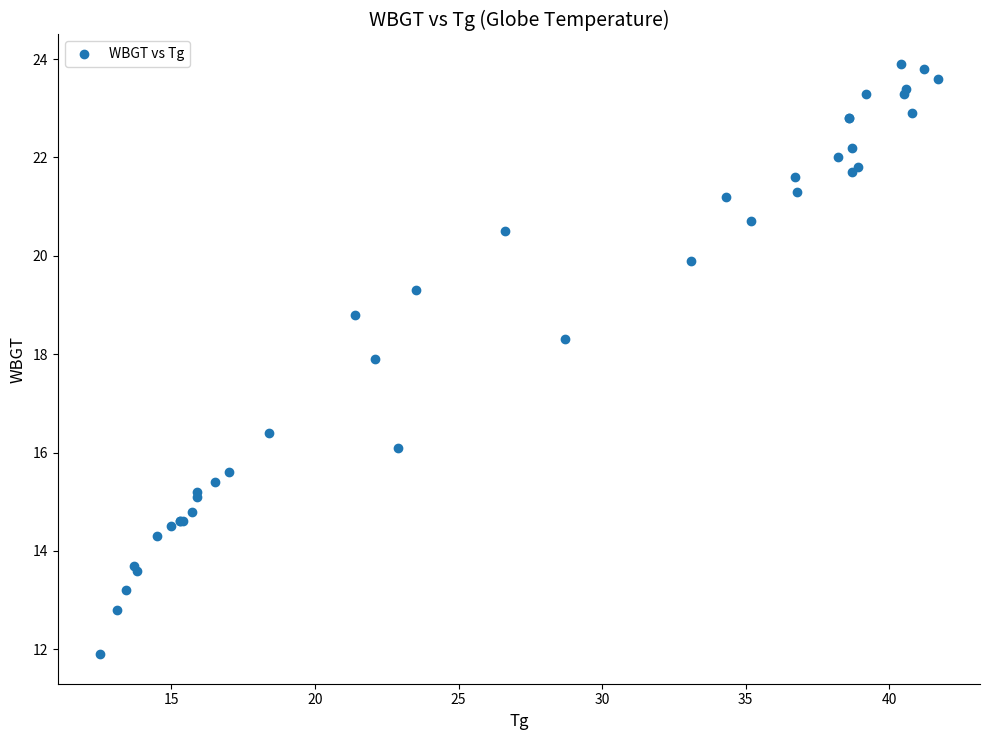

What Y value in the scatter plot is closest to 17?

16.4